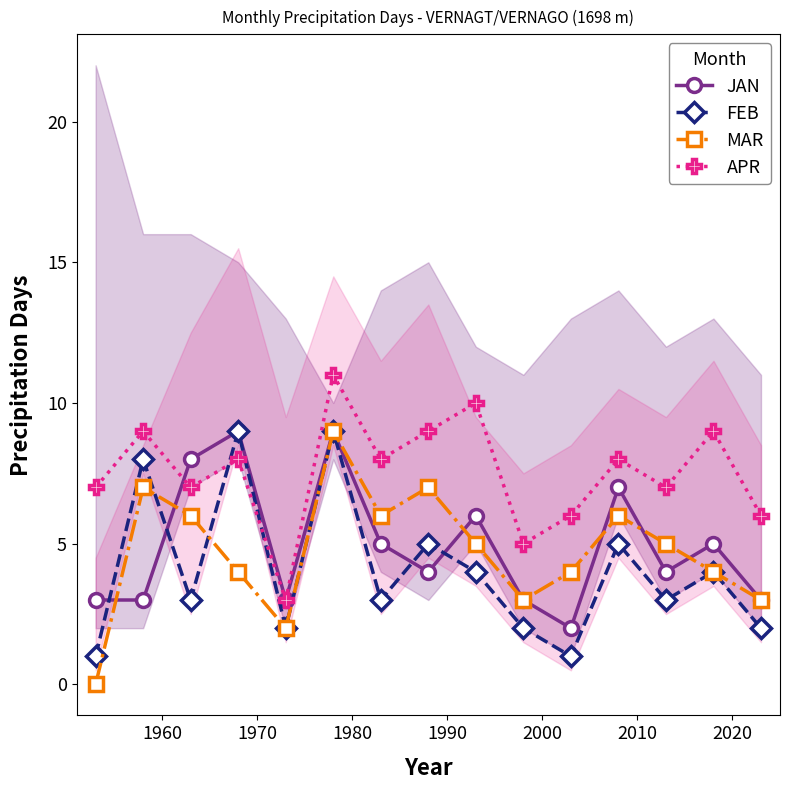

True or false: MAR and APR cross at least once.

False